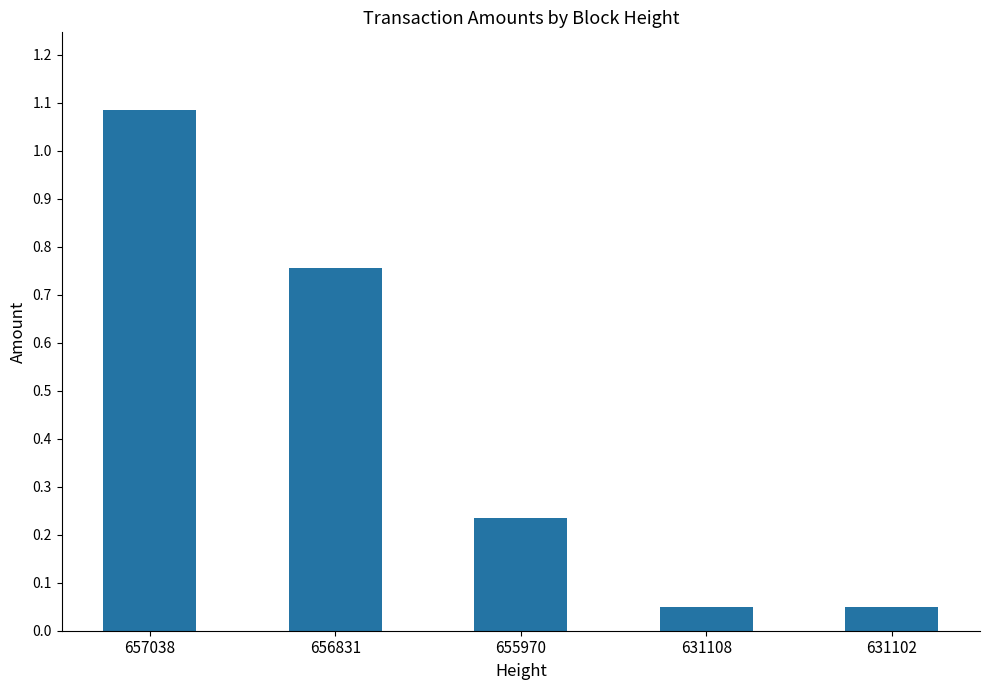

The chart shows a value of 1.9 at 657038. True or false?

False